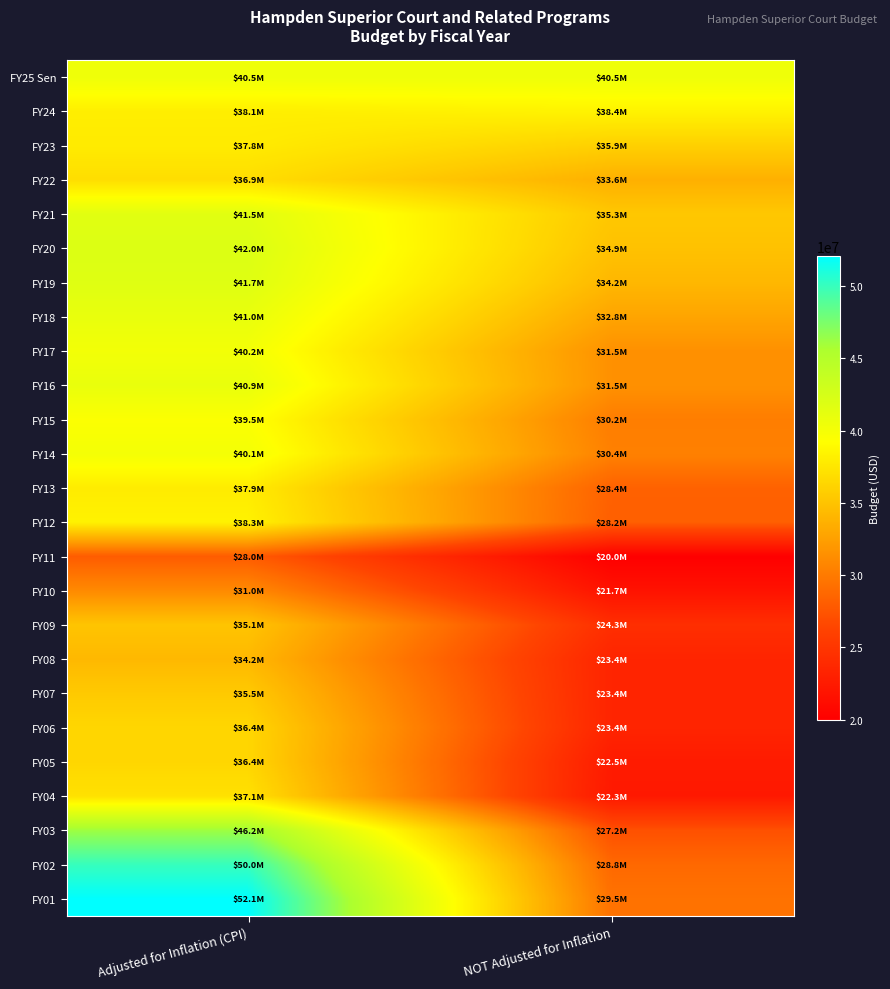

Reading right to left, transcribe all the data shown in this chart.

FY25 Sen: NOT Adjusted for Inflation=40482752	Adjusted for Inflation (CPI)=40482752
FY24: NOT Adjusted for Inflation=38437953	Adjusted for Inflation (CPI)=38101127
FY23: NOT Adjusted for Inflation=35926900	Adjusted for Inflation (CPI)=37837842
FY22: NOT Adjusted for Inflation=33640028	Adjusted for Inflation (CPI)=36908473
FY21: NOT Adjusted for Inflation=35317910	Adjusted for Inflation (CPI)=41525236
FY20: NOT Adjusted for Inflation=34898168	Adjusted for Inflation (CPI)=41970935
FY19: NOT Adjusted for Inflation=34153663	Adjusted for Inflation (CPI)=41724732
FY18: NOT Adjusted for Inflation=32839737	Adjusted for Inflation (CPI)=40951277
FY17: NOT Adjusted for Inflation=31497680	Adjusted for Inflation (CPI)=40158208
FY16: NOT Adjusted for Inflation=31500830	Adjusted for Inflation (CPI)=40909407
FY15: NOT Adjusted for Inflation=30194667	Adjusted for Inflation (CPI)=39473665
FY14: NOT Adjusted for Inflation=30440597	Adjusted for Inflation (CPI)=40079914
FY13: NOT Adjusted for Inflation=28369158	Adjusted for Inflation (CPI)=37933722
FY12: NOT Adjusted for Inflation=28194577	Adjusted for Inflation (CPI)=38335684
FY11: NOT Adjusted for Inflation=19982869	Adjusted for Inflation (CPI)=27968313
FY10: NOT Adjusted for Inflation=21740332	Adjusted for Inflation (CPI)=31031701
FY09: NOT Adjusted for Inflation=24345281	Adjusted for Inflation (CPI)=35091981
FY08: NOT Adjusted for Inflation=23430942	Adjusted for Inflation (CPI)=34247026
FY07: NOT Adjusted for Inflation=23398071	Adjusted for Inflation (CPI)=35467671
FY06: NOT Adjusted for Inflation=23398071	Adjusted for Inflation (CPI)=36389440
FY05: NOT Adjusted for Inflation=22543267	Adjusted for Inflation (CPI)=36384457
FY04: NOT Adjusted for Inflation=22334792	Adjusted for Inflation (CPI)=37131058
FY03: NOT Adjusted for Inflation=27197515	Adjusted for Inflation (CPI)=46212581
FY02: NOT Adjusted for Inflation=28805779	Adjusted for Inflation (CPI)=50023519
FY01: NOT Adjusted for Inflation=29469760	Adjusted for Inflation (CPI)=52082786